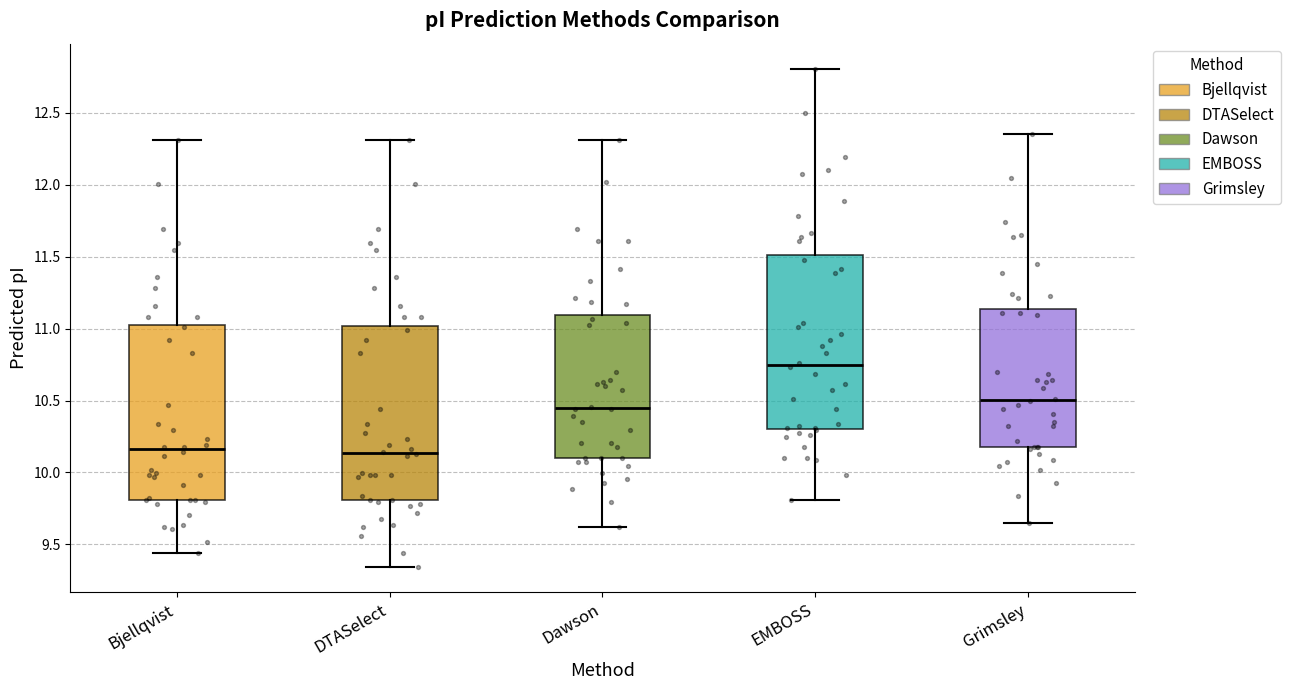

Which box has the highest median line?

EMBOSS